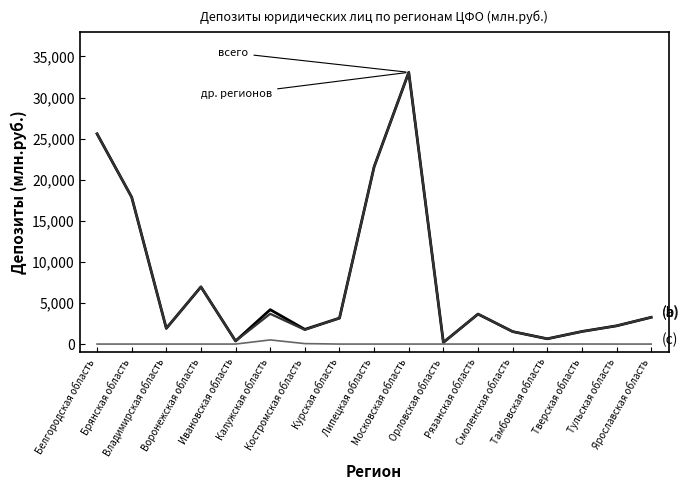

What is the greatest value displayed?

33069